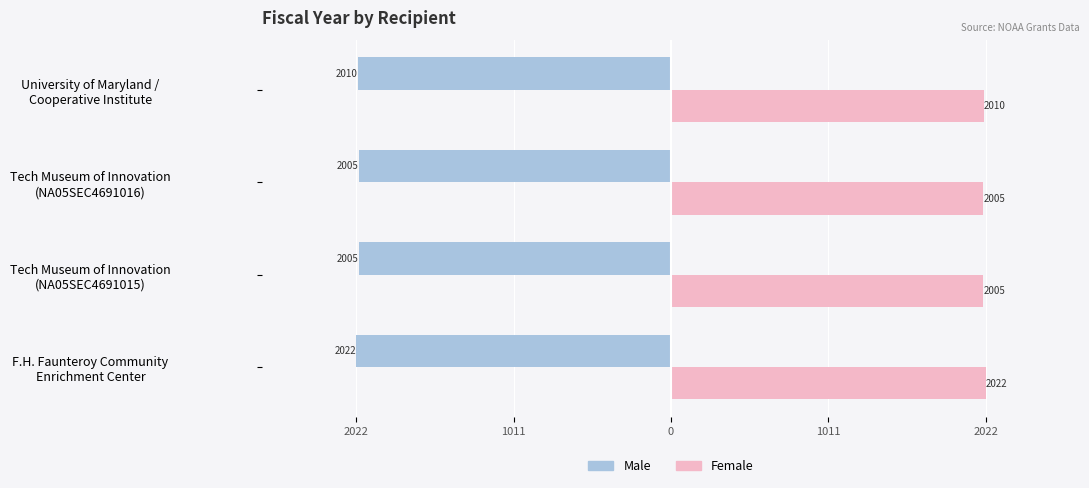

What are all the series names shown in the legend?

Male, Female